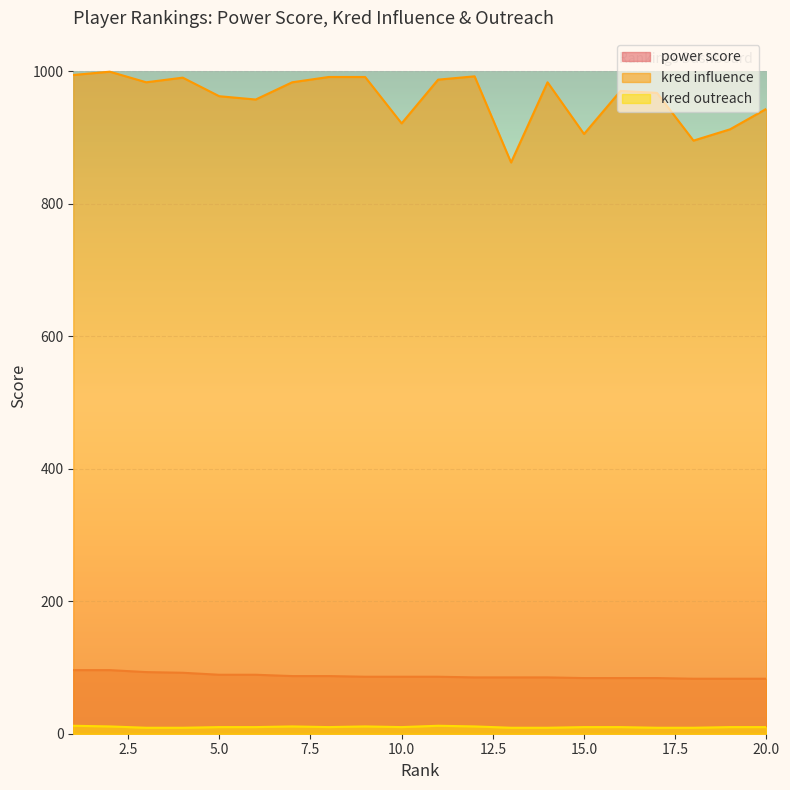

Rank the series at 8 from lowest to highest value.

kred outreach, power score, kred influence